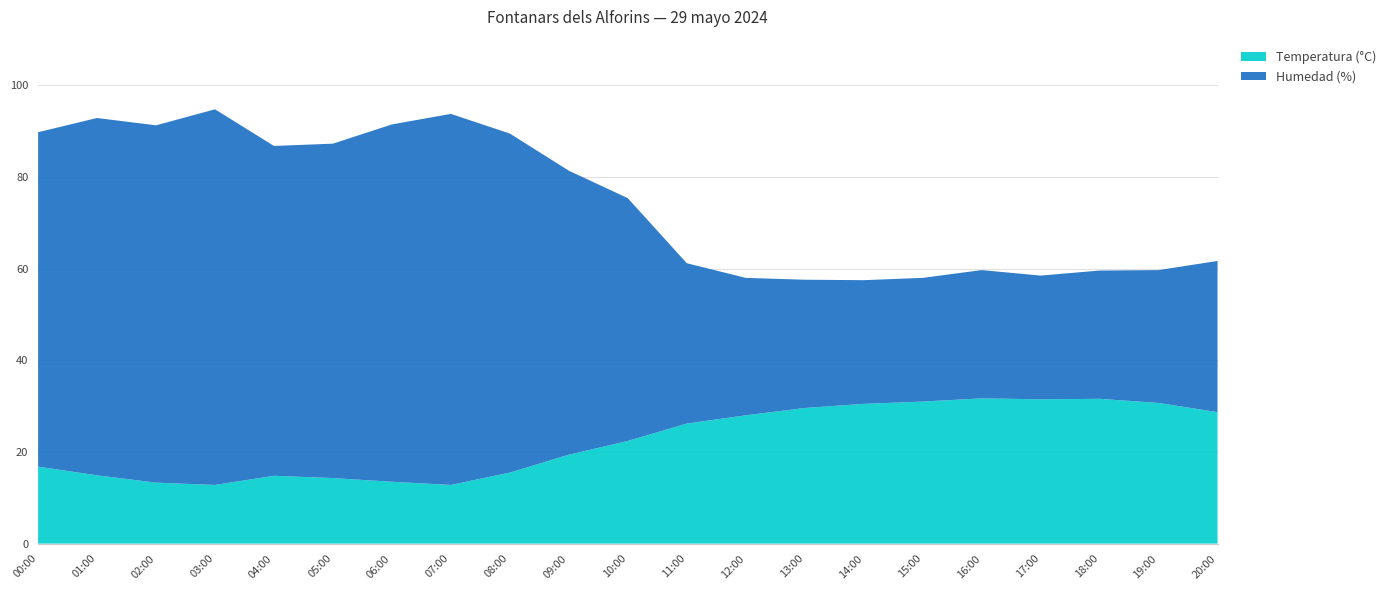

Reading left to right, transcribe all the data shown in this chart.

Temperatura (°C): 16.8	14.9	13.3	12.8	14.8	14.3	13.5	12.8	15.5	19.4	22.4	26.2	28.0	29.6	30.5	31.0	31.7	31.5	31.6	30.7	28.7
Humedad (%): 73.0	78.0	78.0	82.0	72.0	73.0	78.0	81.0	74.0	62.0	53.0	35.0	30.0	28.0	27.0	27.0	28.0	27.0	28.0	29.0	33.0